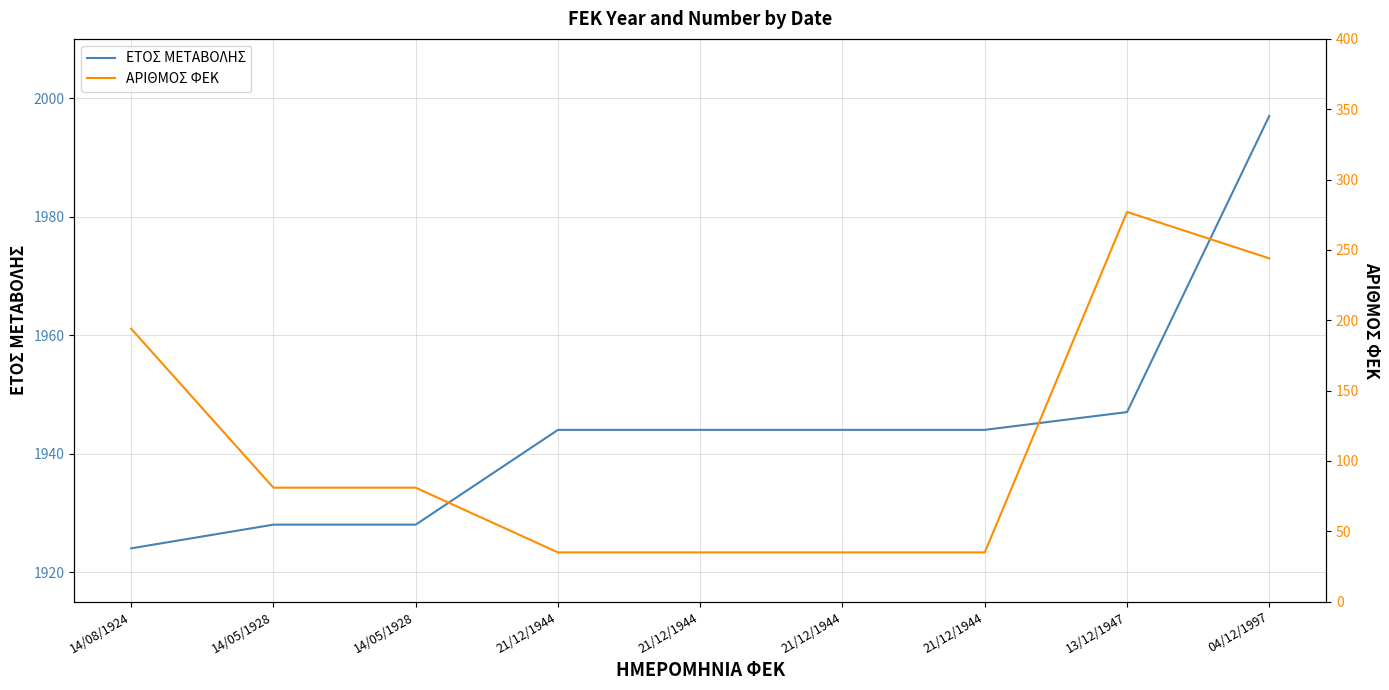

Rank the series at 21/12/1944 from highest to lowest value.

ΕΤΟΣ ΜΕΤΑΒΟΛΗΣ, ΑΡΙΘΜΟΣ ΦΕΚ